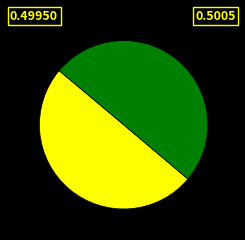

How many segments does this pie chart have?

2